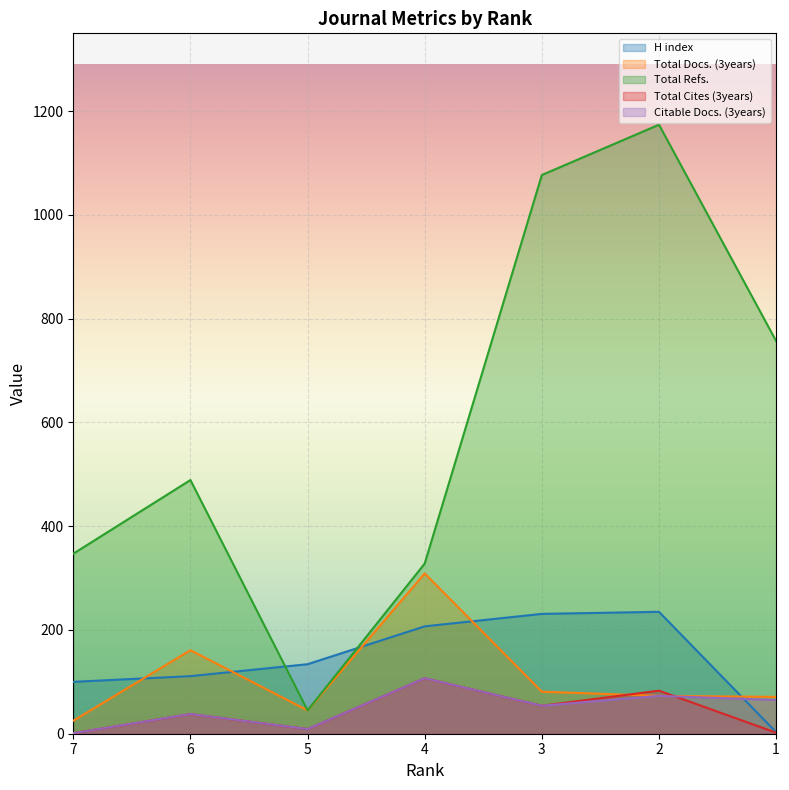

Rank the series at 1 from highest to lowest value.

Total Refs., Total Docs. (3years), Citable Docs. (3years), H index, Total Cites (3years)